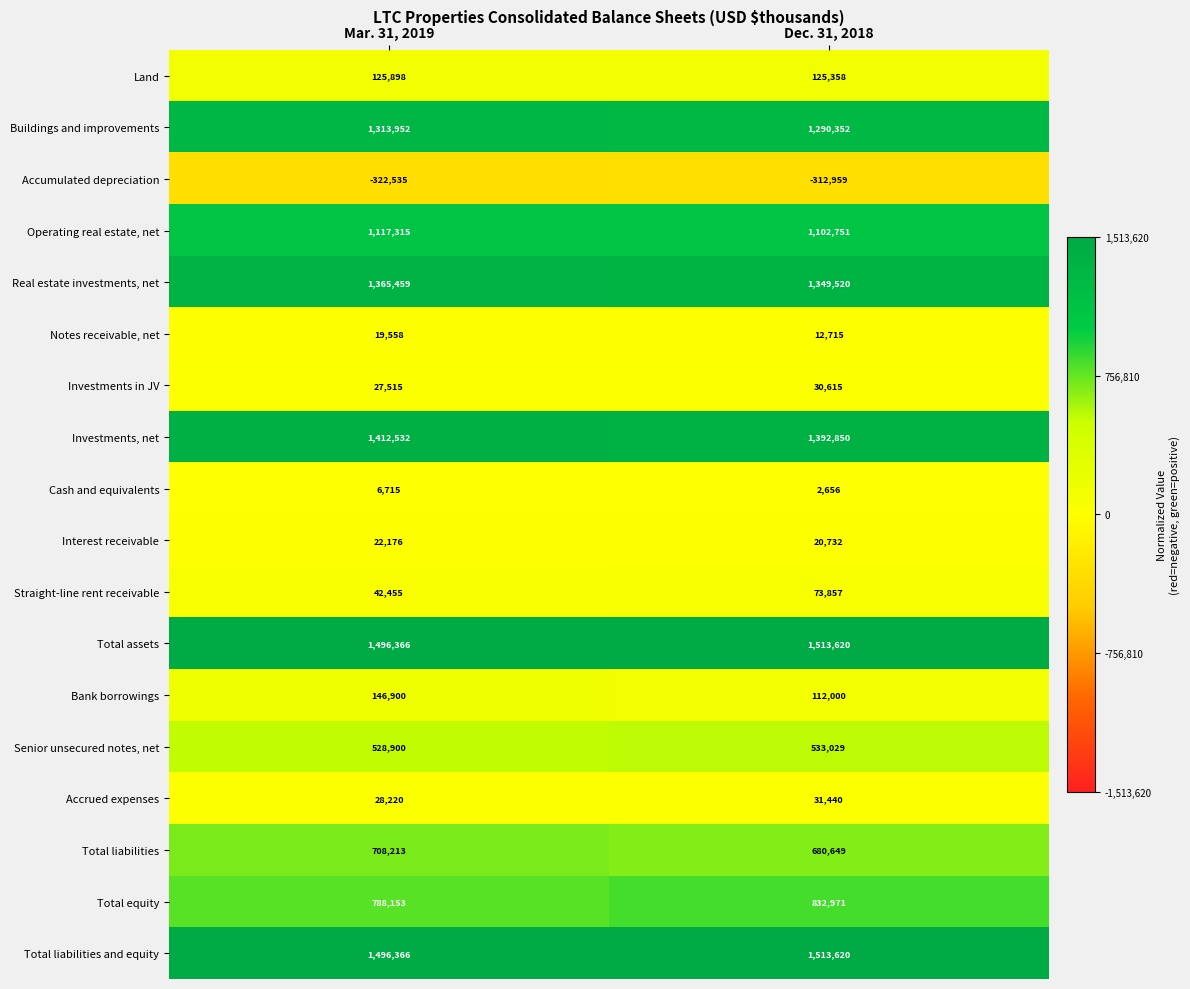

Is the value of Real estate investments, net at Mar. 31, 2019 greater than the value of Bank borrowings at Mar. 31, 2019?

Yes